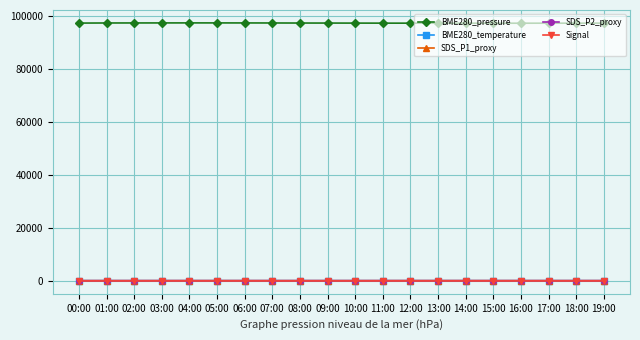

What is the greatest value displayed?

97470.0